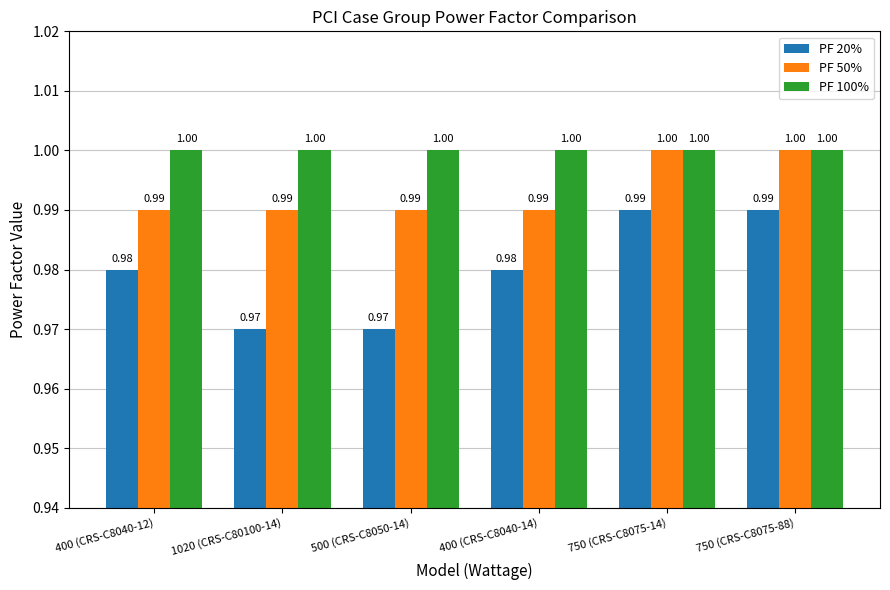

How many bars are there in each group?

3